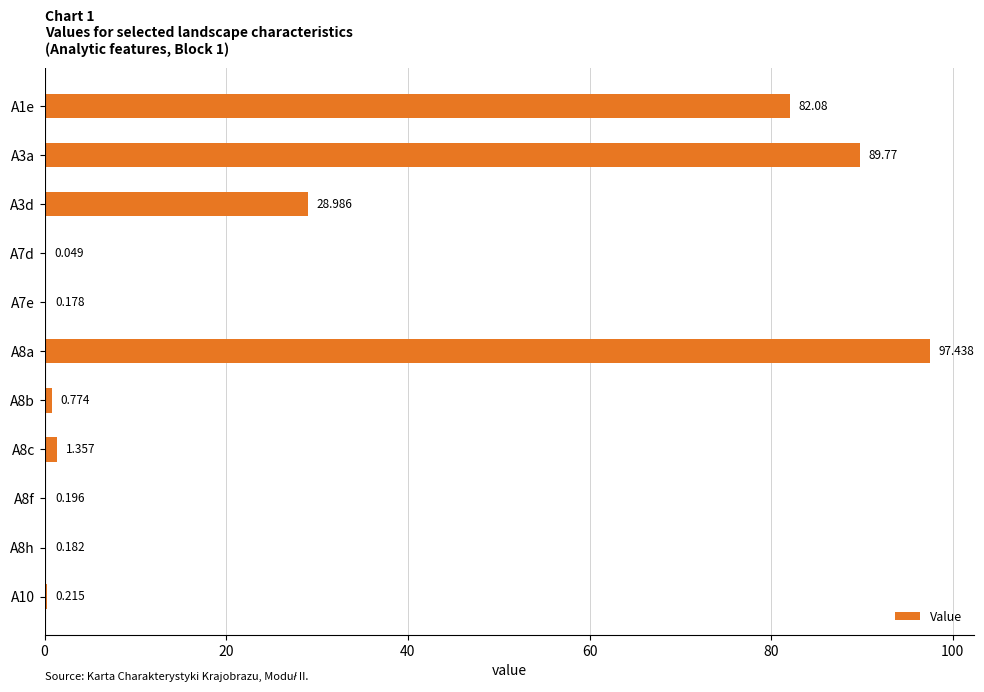

How many distinct data groups are displayed?

1